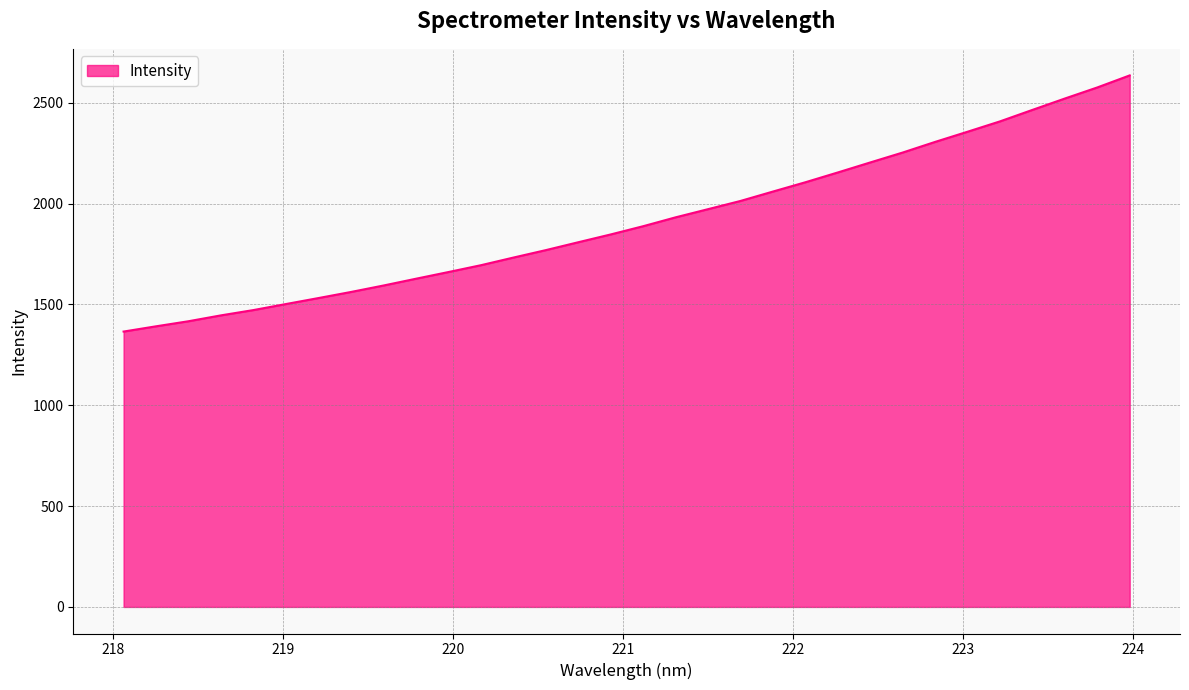

How many distinct data groups are displayed?

1